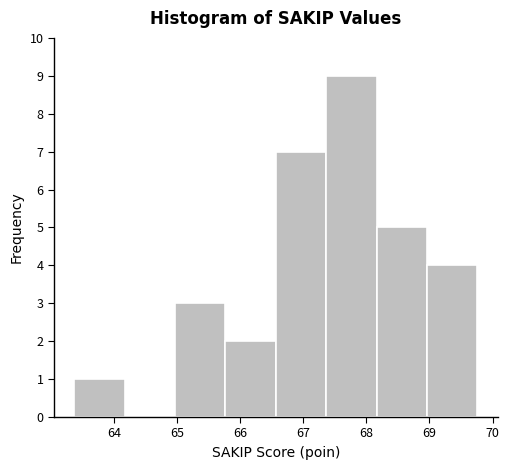

Reading left to right, transcribe this chart: for each bar, give the range it covers on the x-axis and its height. Neither the bar edges nor the heights are printed on the chart, so give them approximately, as read against the axes.

63.4 to 64.2: 1
64.2 to 65.0: 0
65.0 to 65.8: 3
65.8 to 66.6: 2
66.6 to 67.4: 7
67.4 to 68.2: 9
68.2 to 69.0: 5
69.0 to 69.8: 4